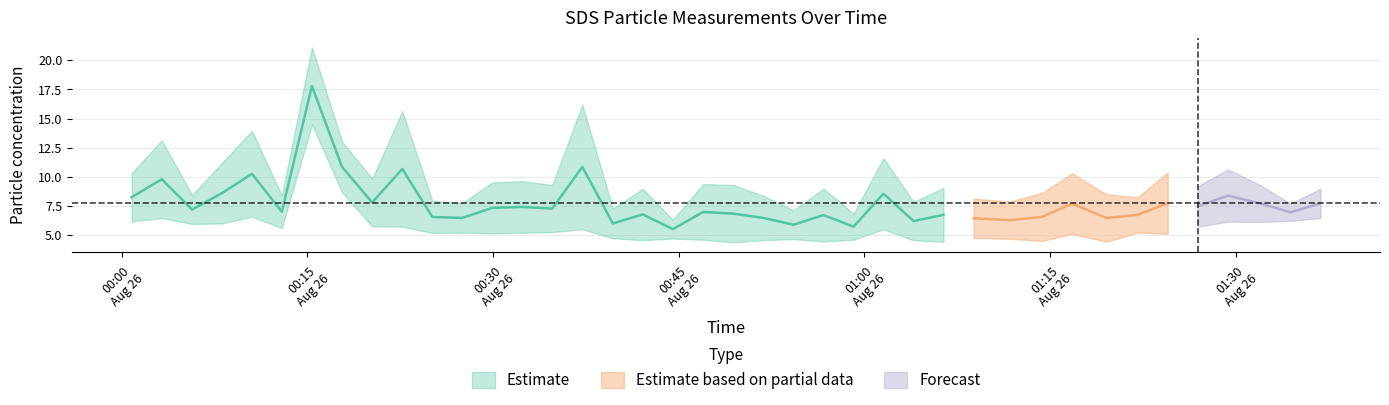

How many categories are shown in the chart?

40